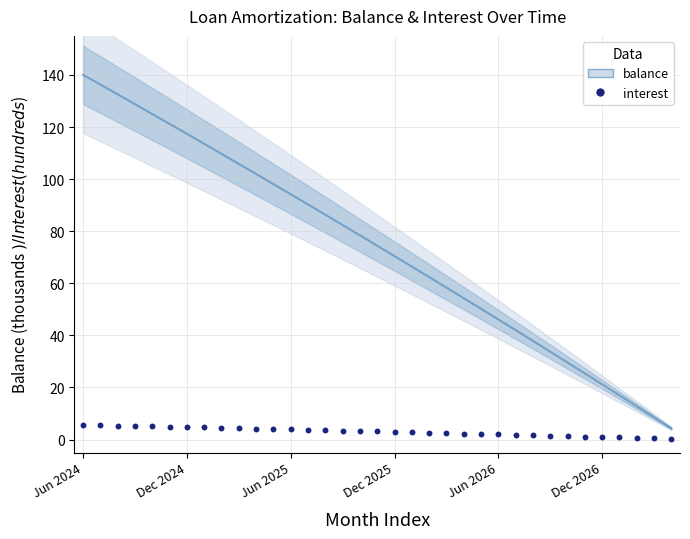

What is the range of Y values (max minus min)?

5.4